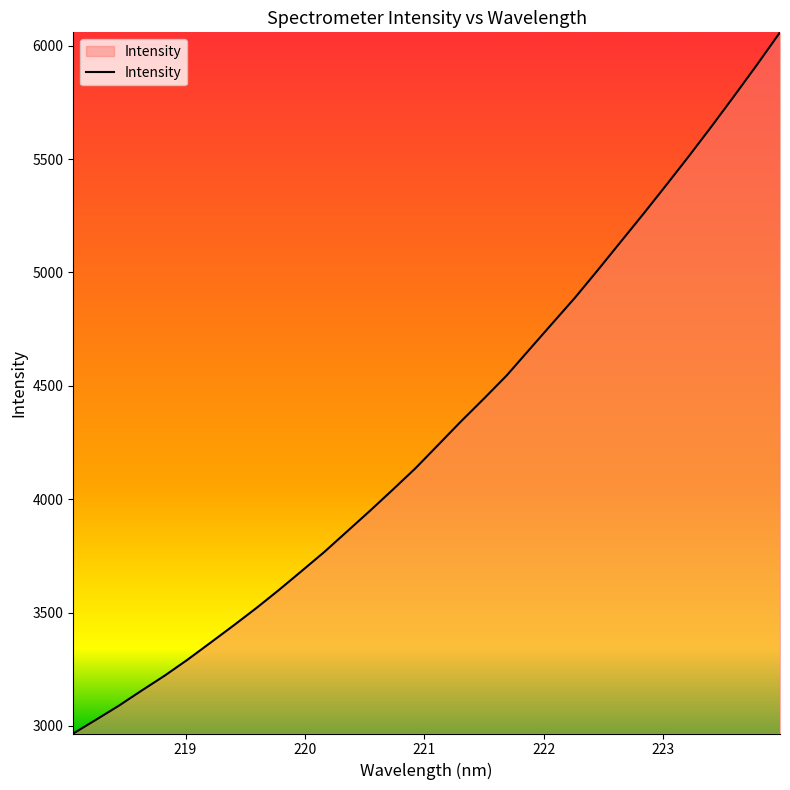

What is the greatest value displayed?

6058.9